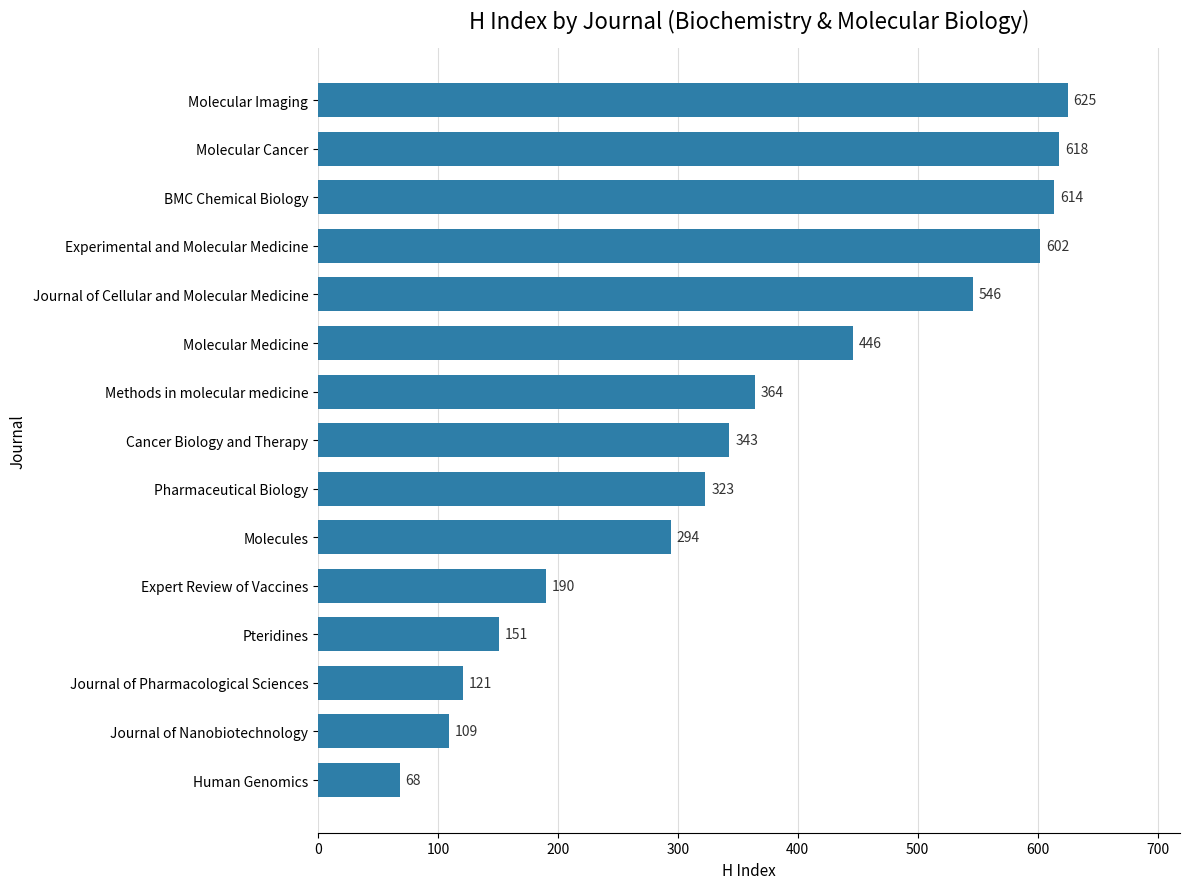

What is the change in value from Journal of Pharmacological Sciences to Experimental and Molecular Medicine?

+481